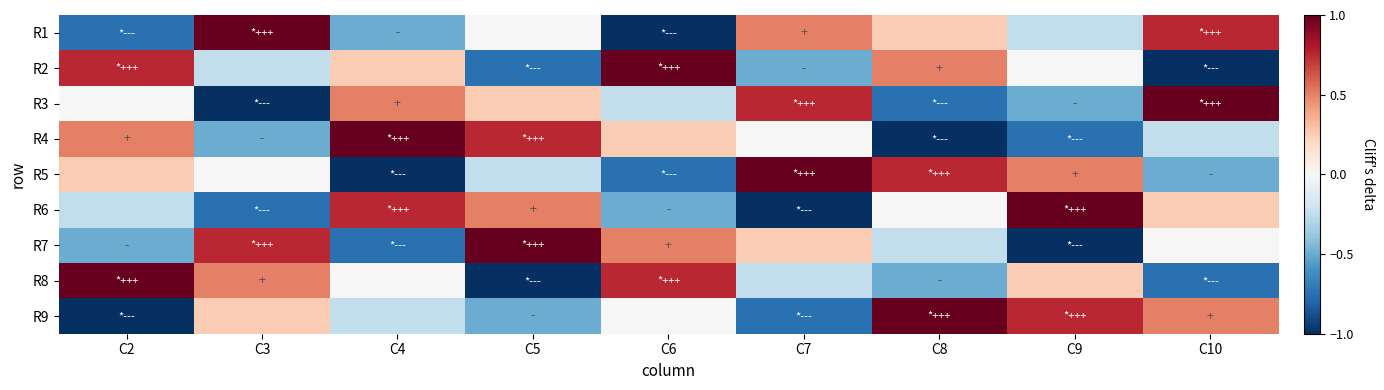

At how many categories does at least one series exceed 0?

9